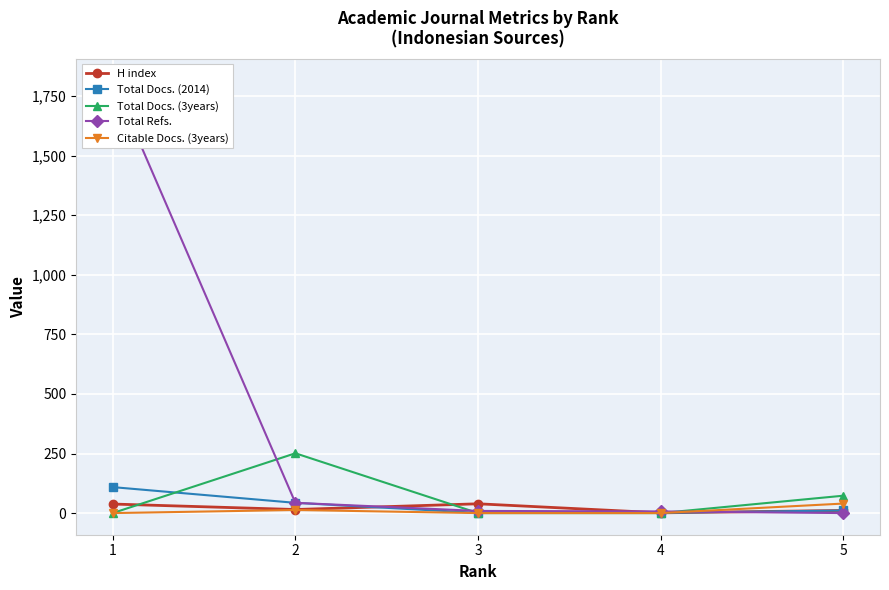

Where do Total Refs. and Total Docs. (3years) first cross each other?

1 and 2